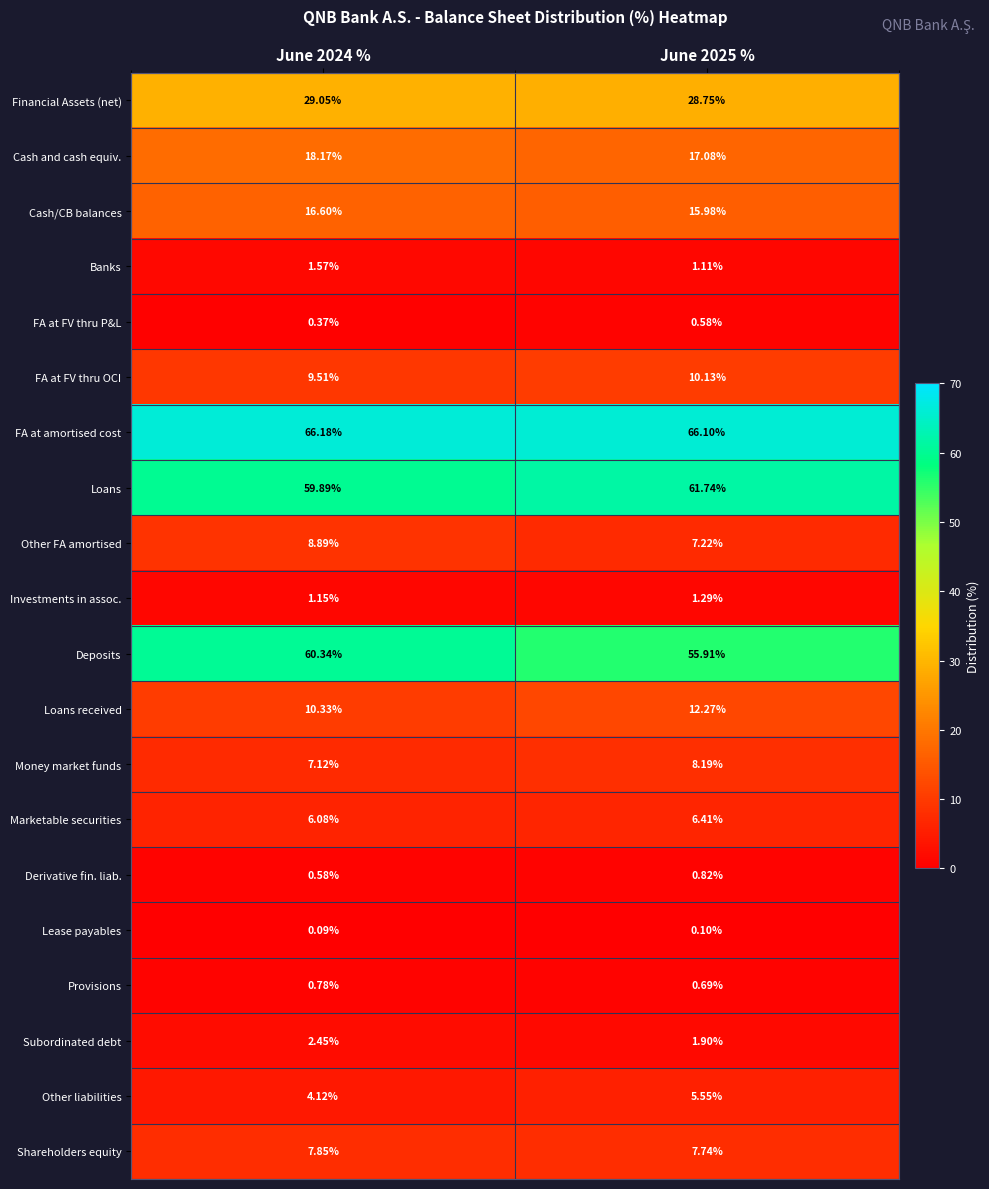

Is the value of Loans received at June 2025 % greater than the value of Lease payables at June 2025 %?

Yes